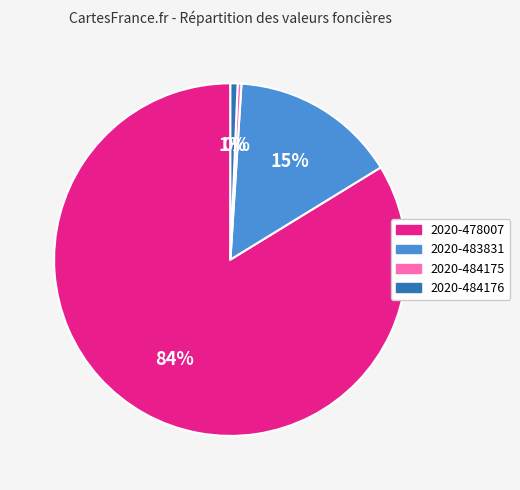

To the nearest percent, what percentage of the pie is 2020-483831?

15%